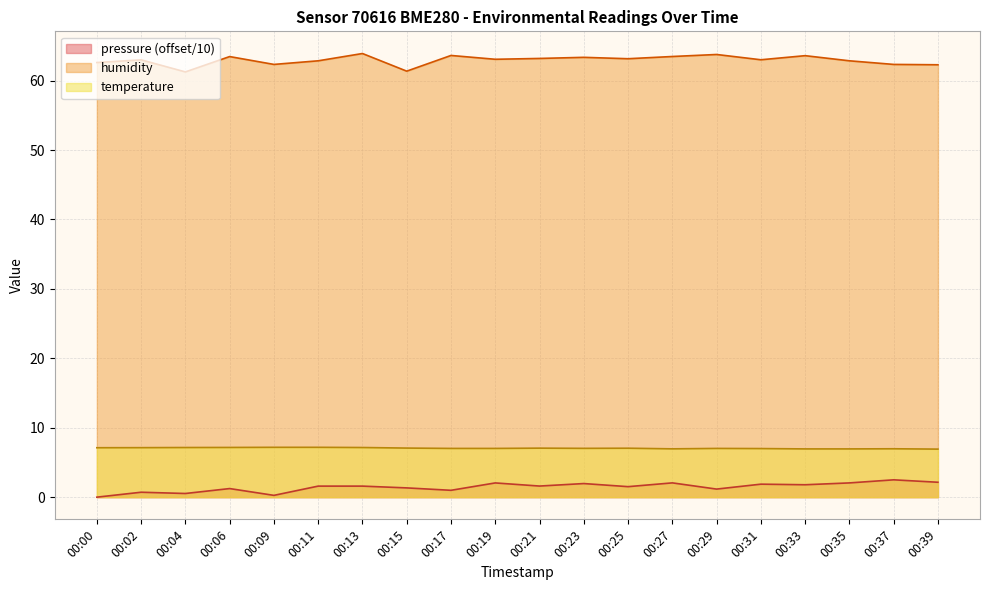

Where is the first local minimum for temperature?

00:23